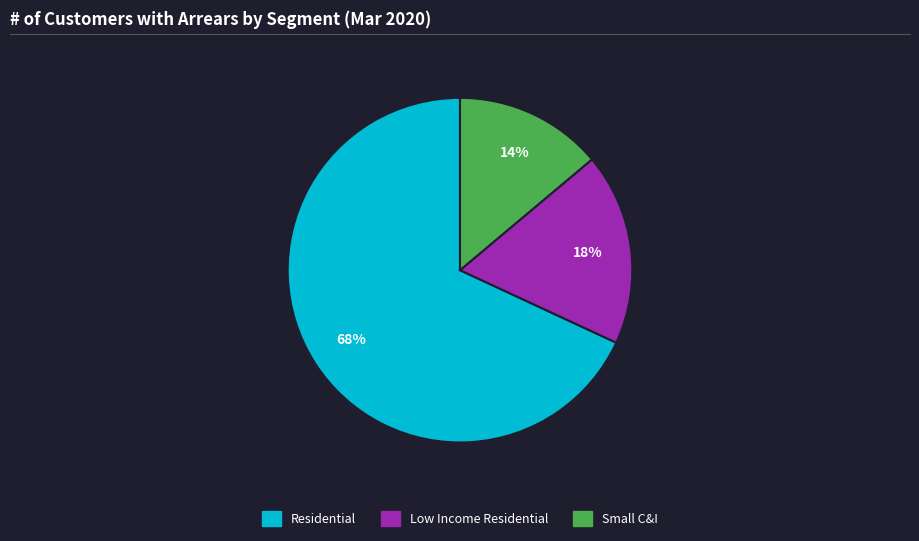

Is there a majority slice in this chart?

Yes